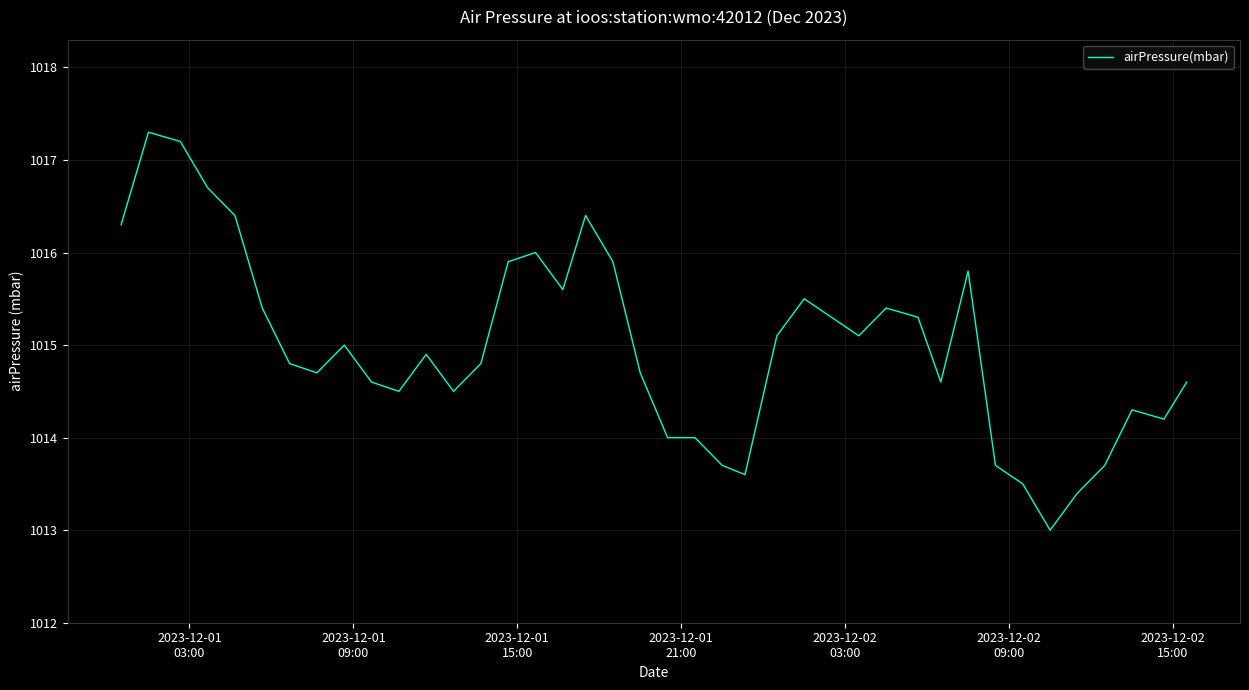

What is the difference between the maximum and minimum values?

4.3